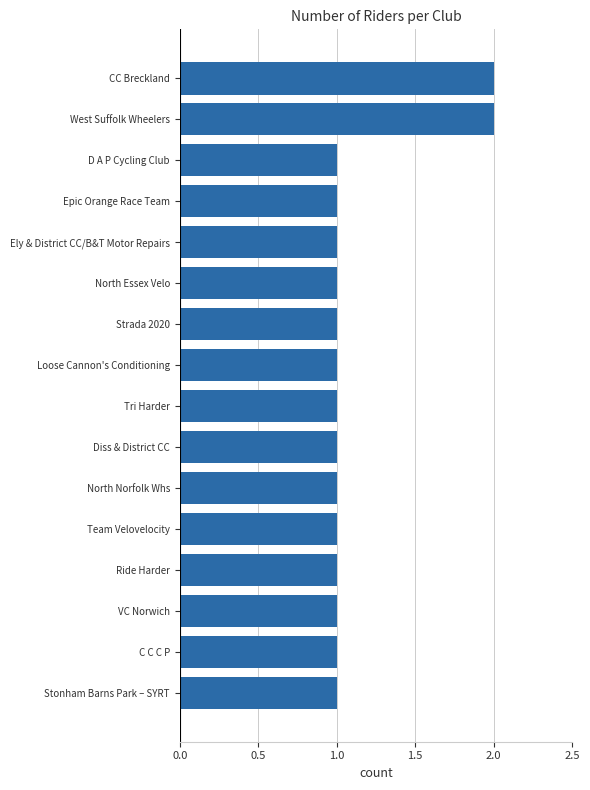

The value at Epic Orange Race Team is 1. True or false?

True